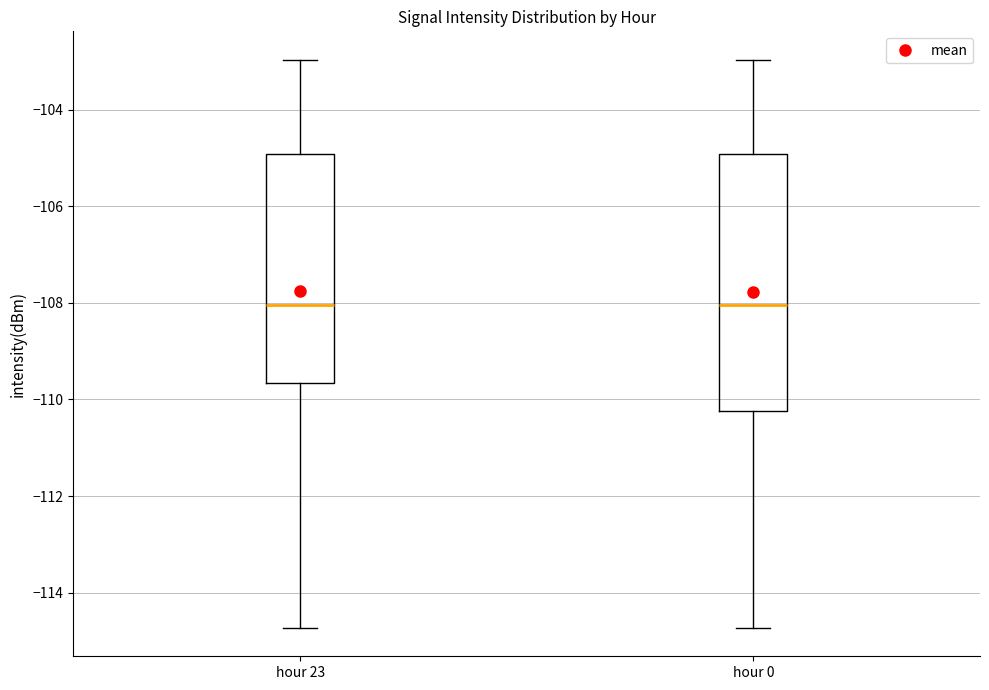

Reading left to right, read every box against the y-axis: the position of its median line, the range the box covers, and the ends of its whiskers. The values are not printed on the chart, so give them approximately, as read against the axis.

hour 23: median -108.0, box -109.6 to -105.0, whiskers -114.8 to -103.0
hour 0: median -108.0, box -110.2 to -105.0, whiskers -114.8 to -103.0